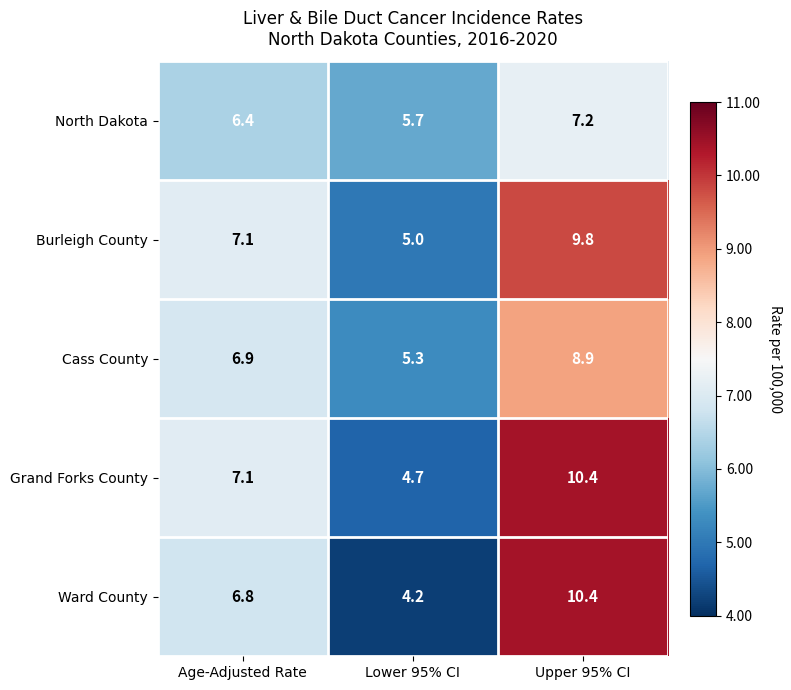

What is the minimum value shown in the chart?

4.2